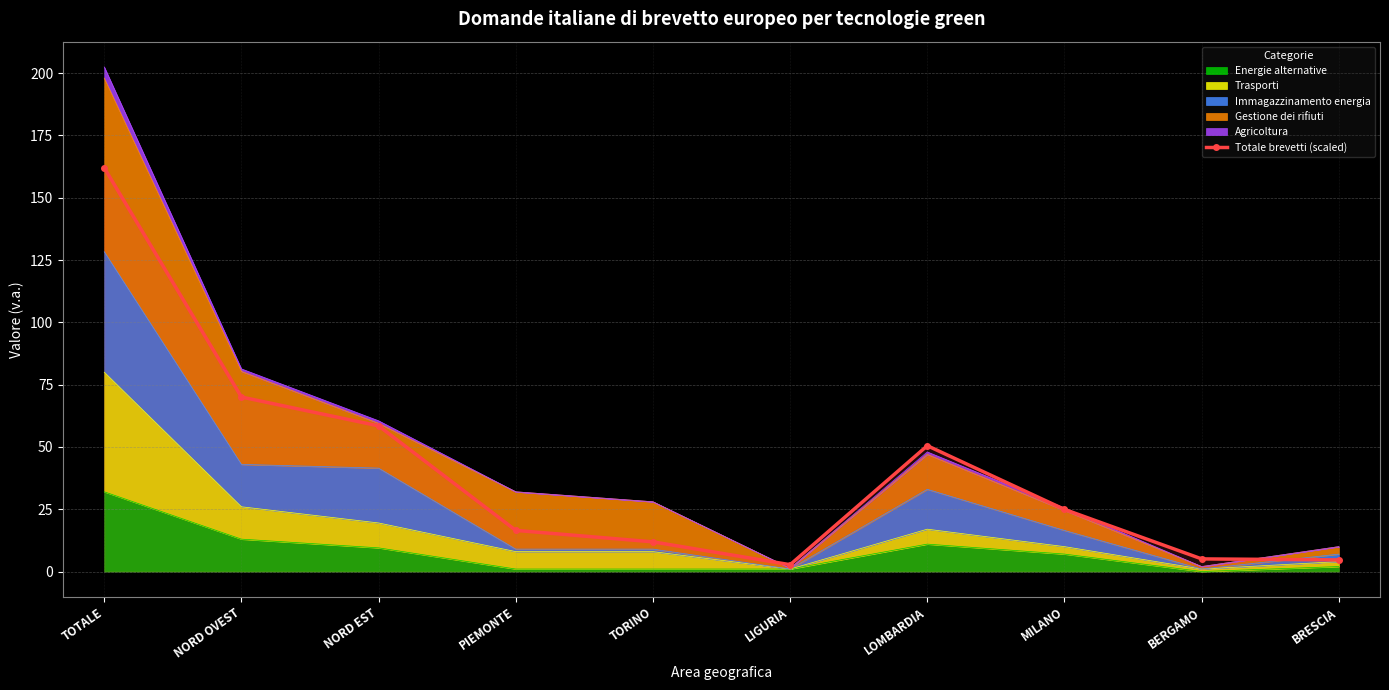

What is the sum of the values at BRESCIA and LIGURIA?

7.4